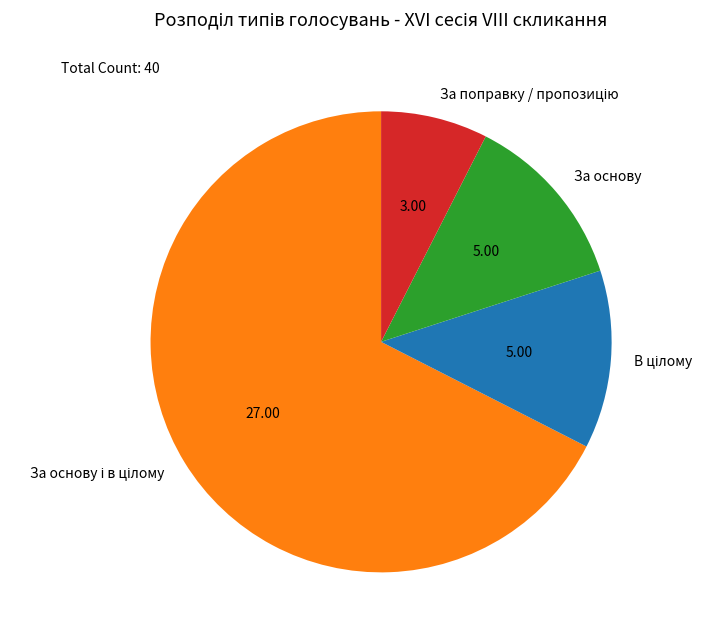

Is there any slice that represents more than half of the pie?

Yes